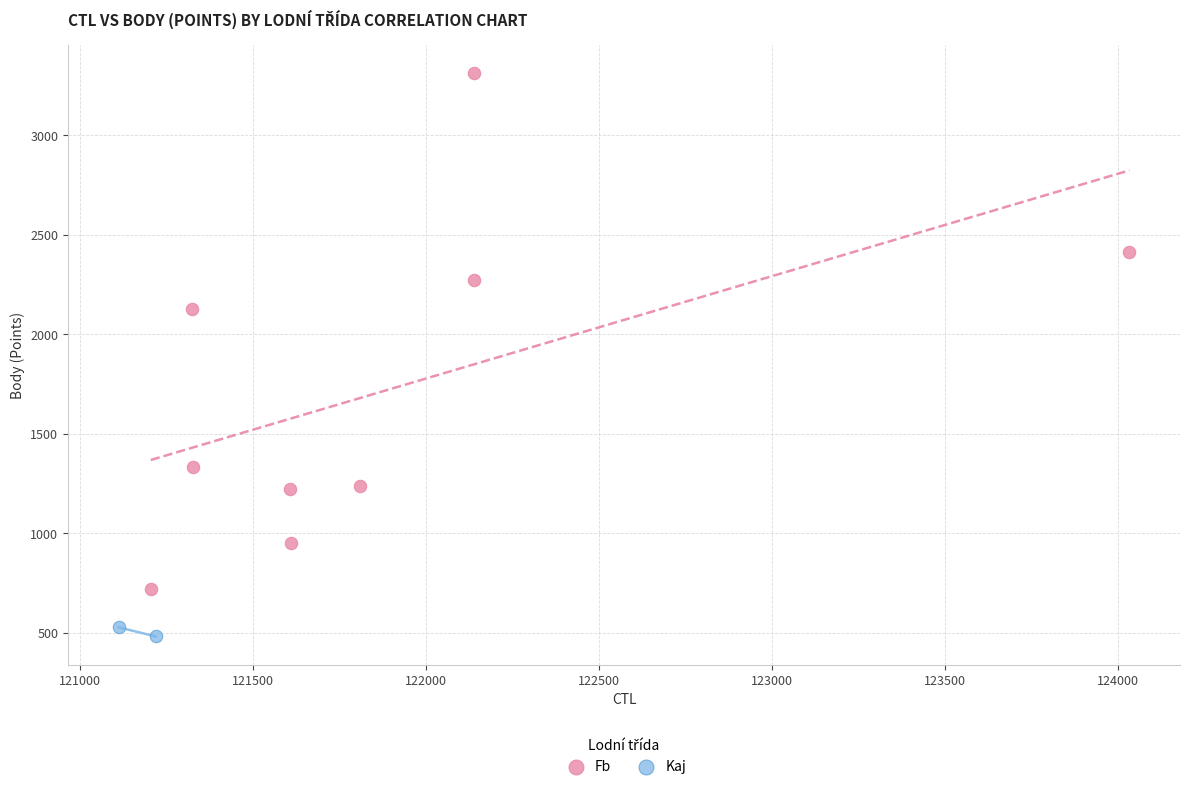

What are all the series names shown in the legend?

Fb, Kaj